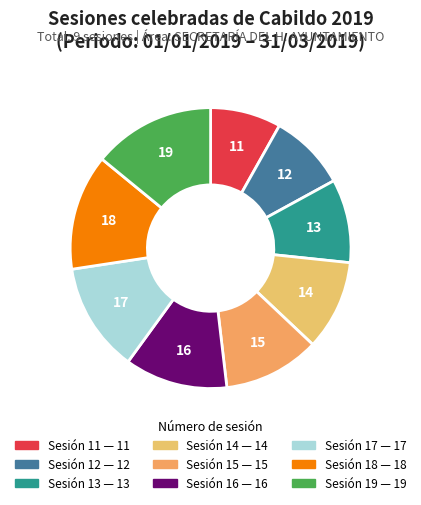

Is there any slice that represents more than half of the pie?

No